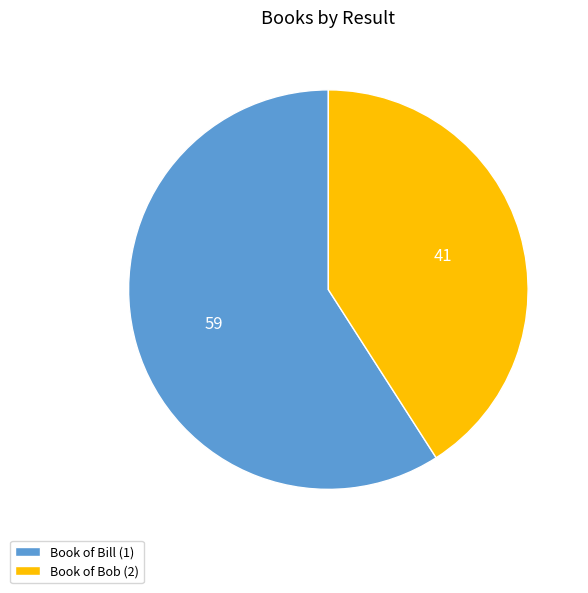

Rank the categories by value from lowest to highest.

Book of Bob (2), Book of Bill (1)